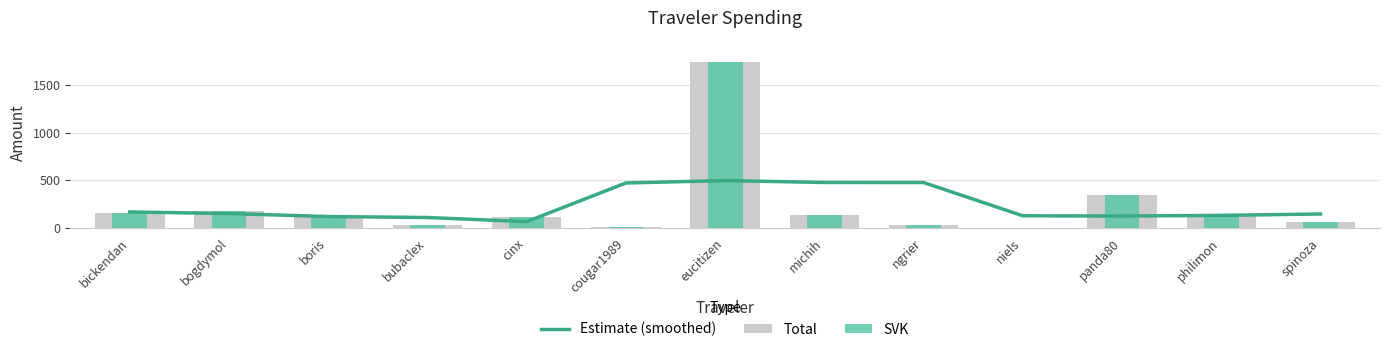

What is the label of the 11th bar from the left?

panda80